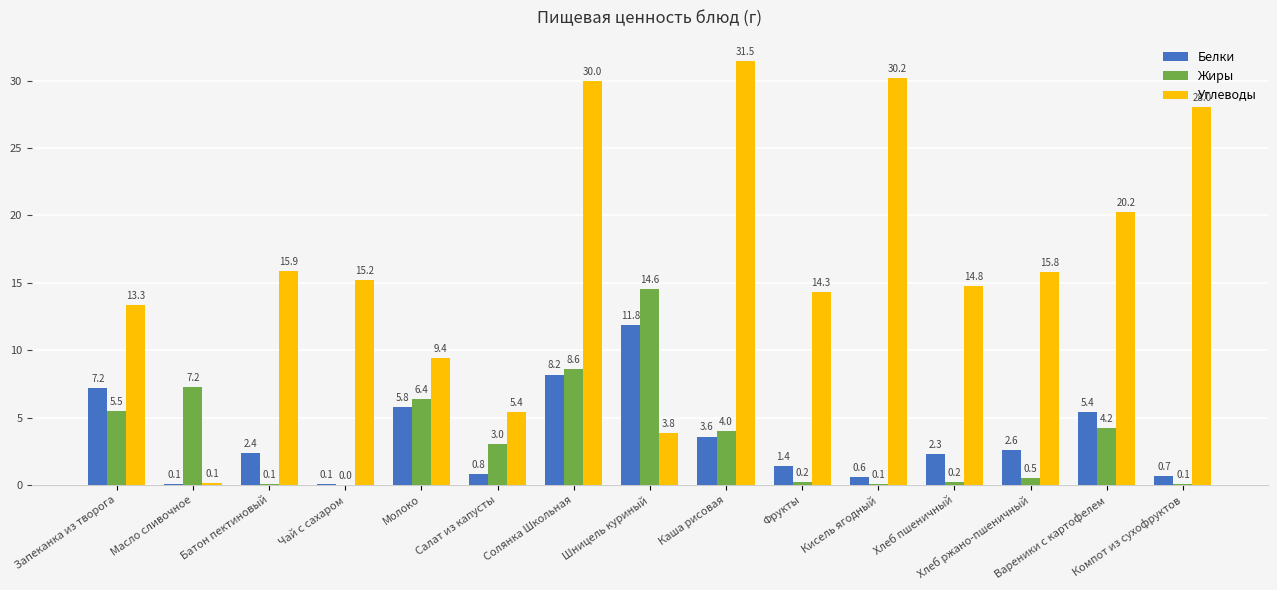

What is the sum of all Белки values?

53.0